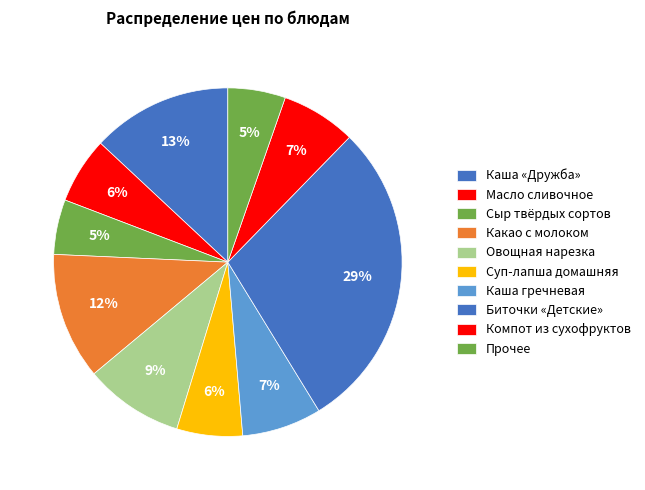

How many slices are in this pie chart?

10